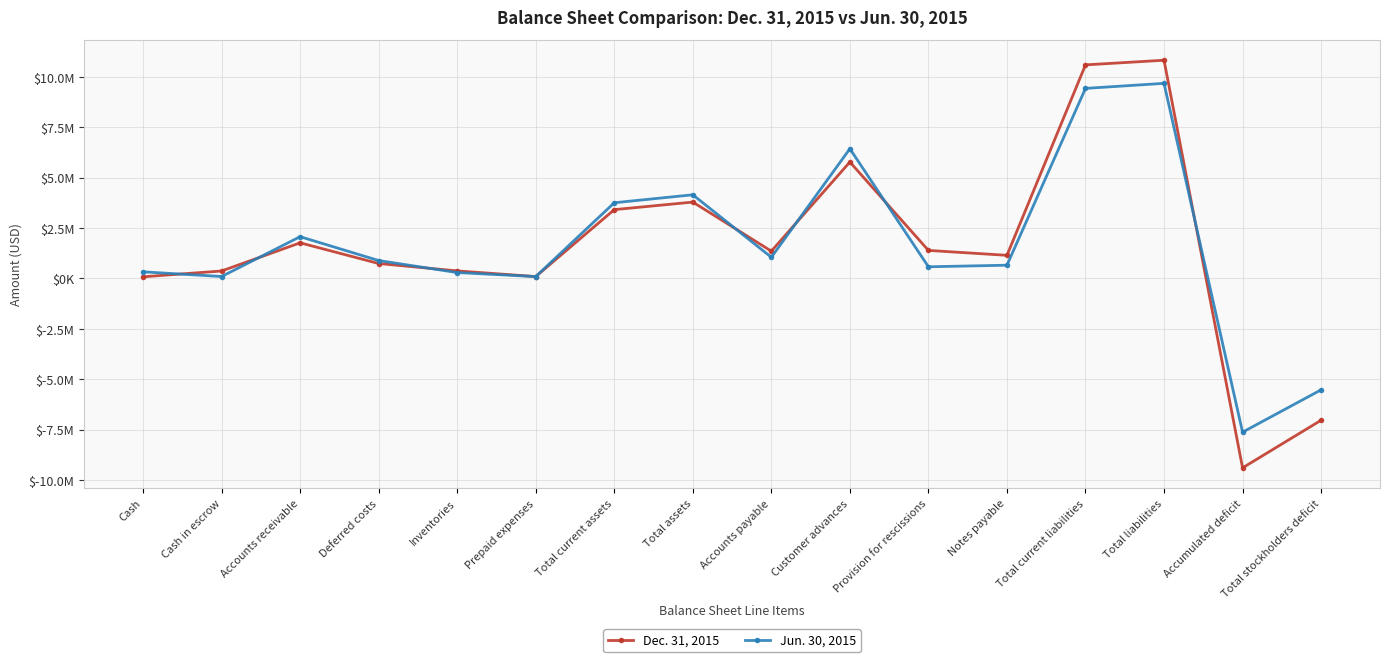

Which category has the highest value in the Dec. 31, 2015 series?

Total liabilities